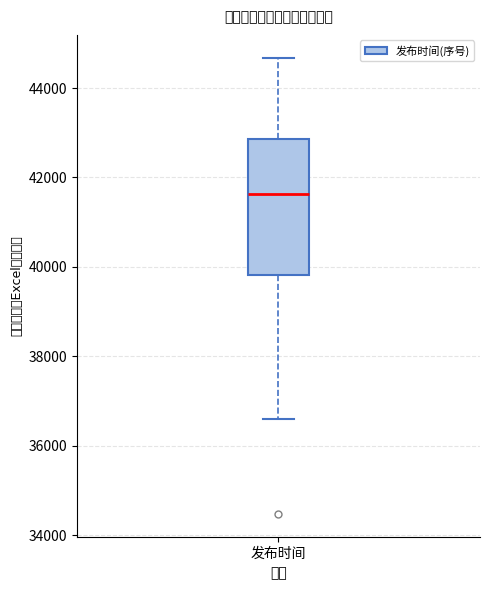

Transcribe this box plot: give where the median line is, the range the box spans, and where the two whiskers end, as read against the y-axis. The values are not printed on the chart, so give them approximately, as read against the axis.

median 41600, box 39800 to 42800, whiskers 36600 to 44600